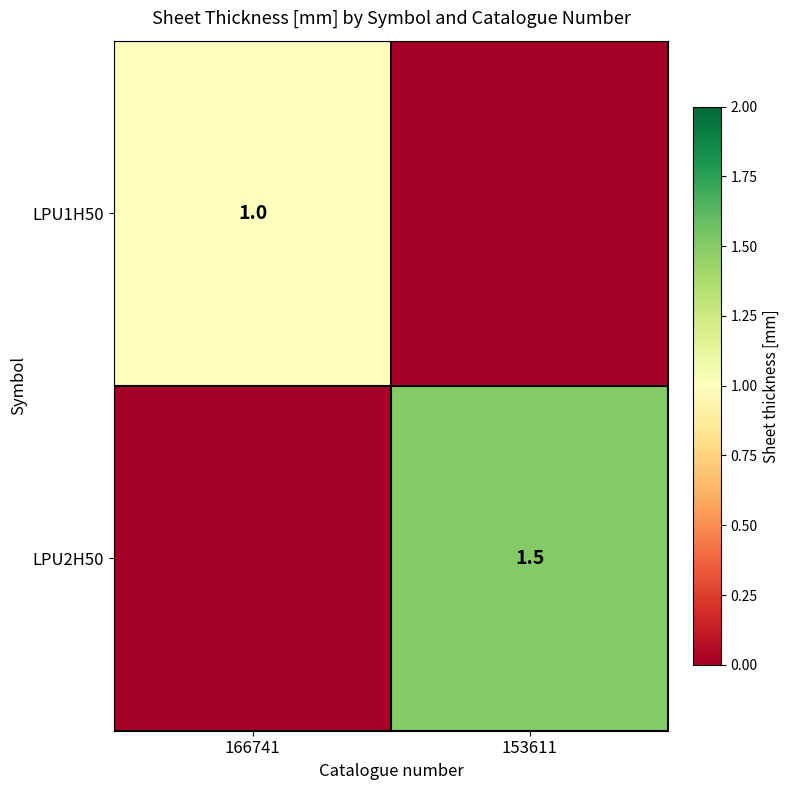

Is it true that LPU1H50 equals 1.7 at 166741?

False